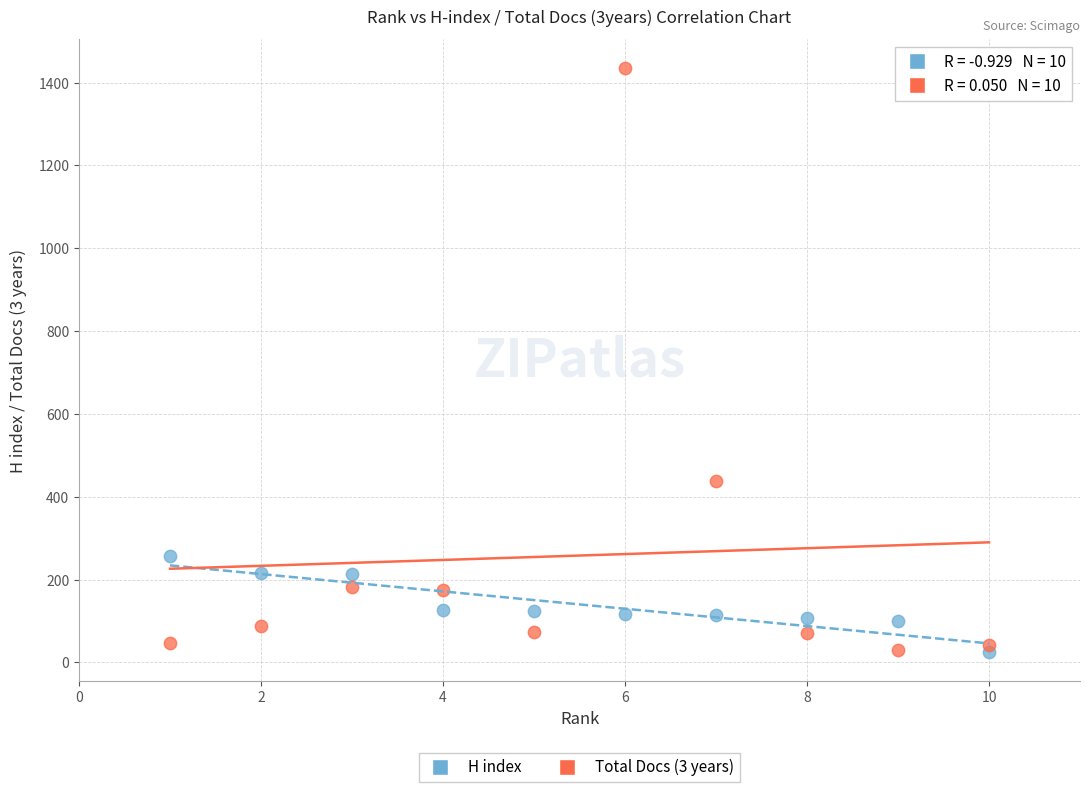

Across all series, what Y value is closest to 730?

439